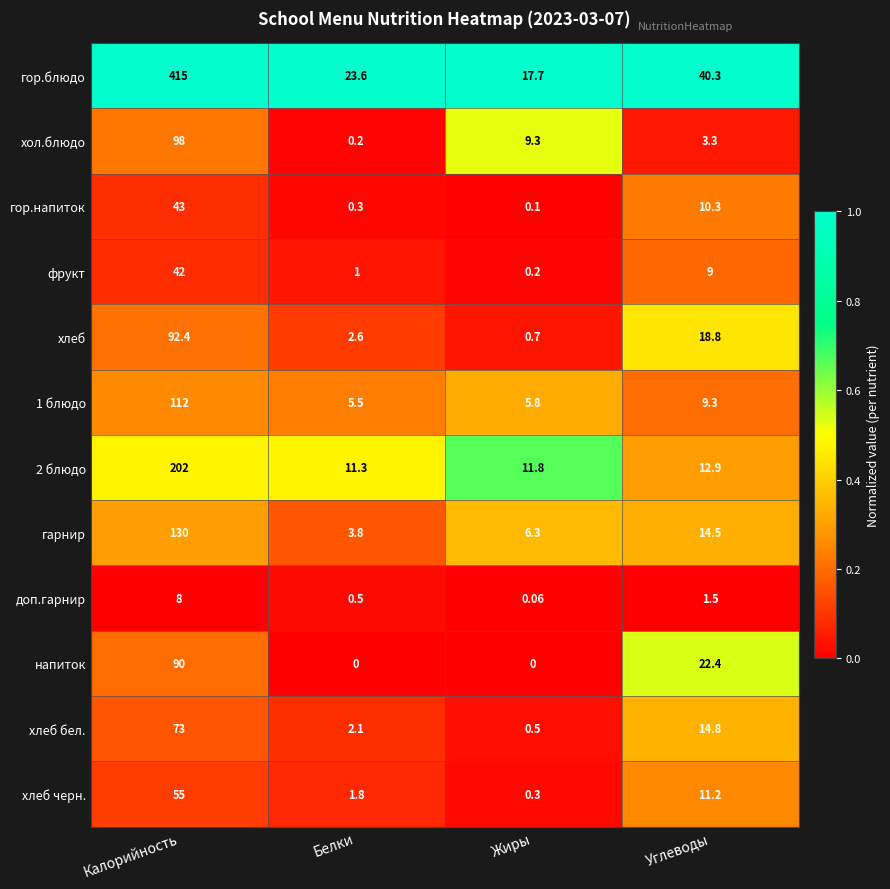

Which series has the widest spread of values?

гор.блюдо